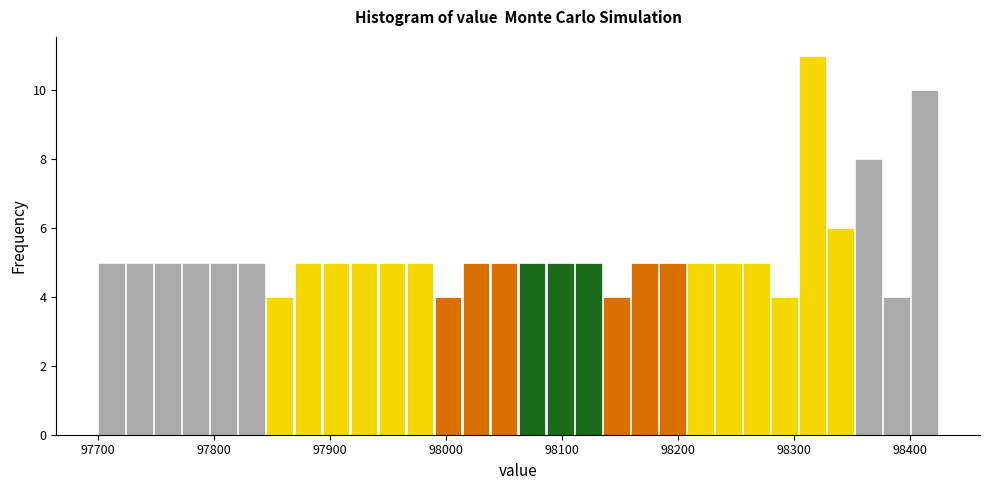

Read against the x-axis, roughly where is the centre of the tallest bar?

98320